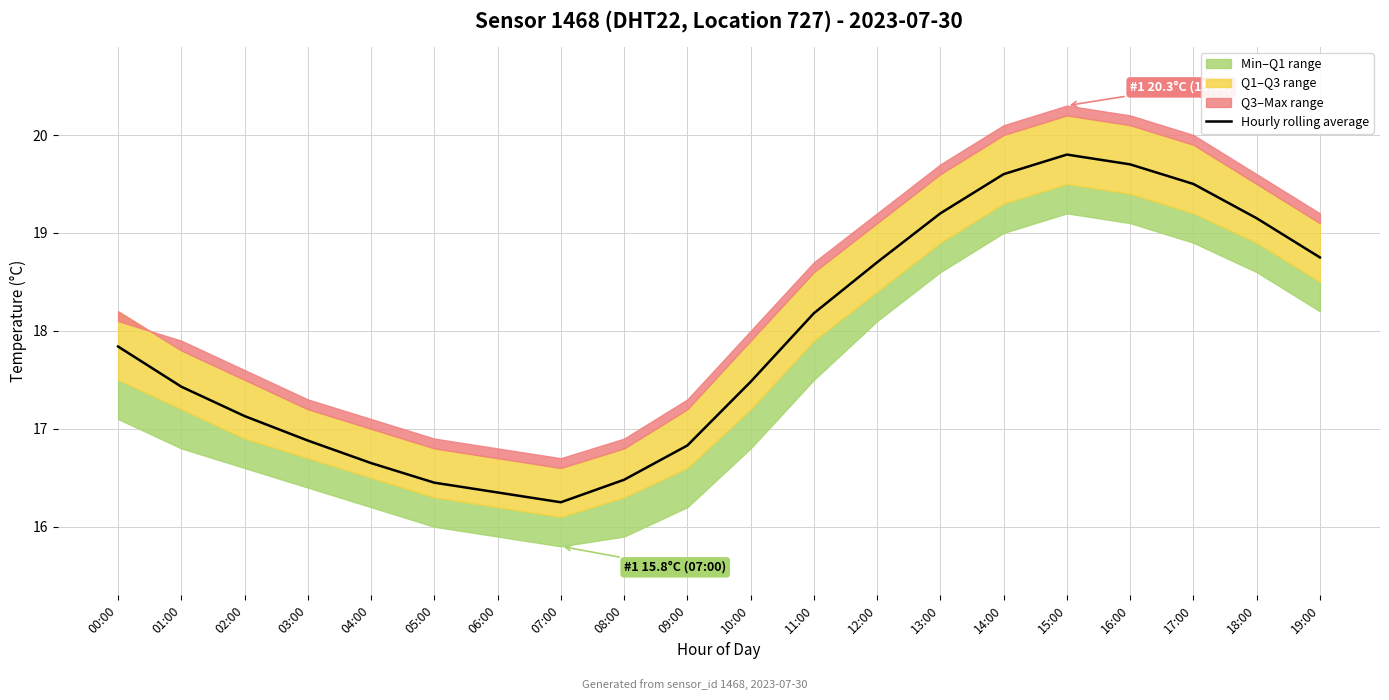

Rank the categories by value from highest to lowest.

15:00, 16:00, 14:00, 17:00, 13:00, 18:00, 19:00, 12:00, 11:00, 00:00, 10:00, 01:00, 02:00, 03:00, 09:00, 04:00, 08:00, 05:00, 06:00, 07:00